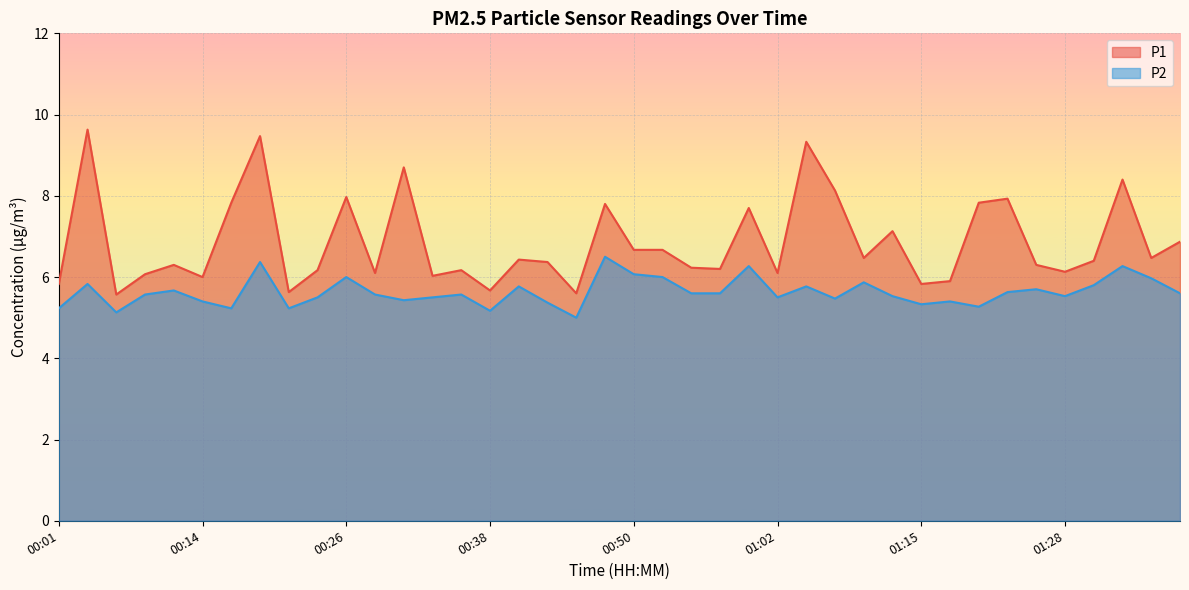

How many lines are shown in the chart?

2